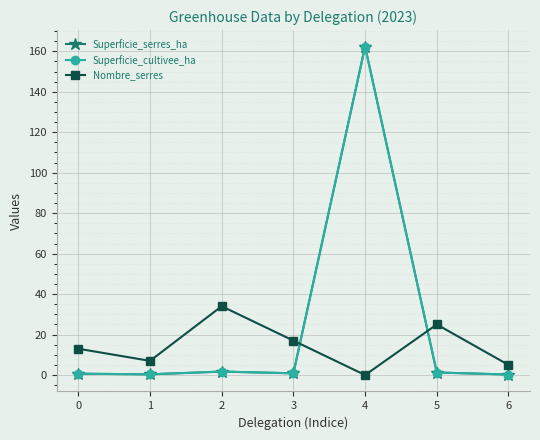

At which label does Superficie_serres_ha reach its minimum?

6